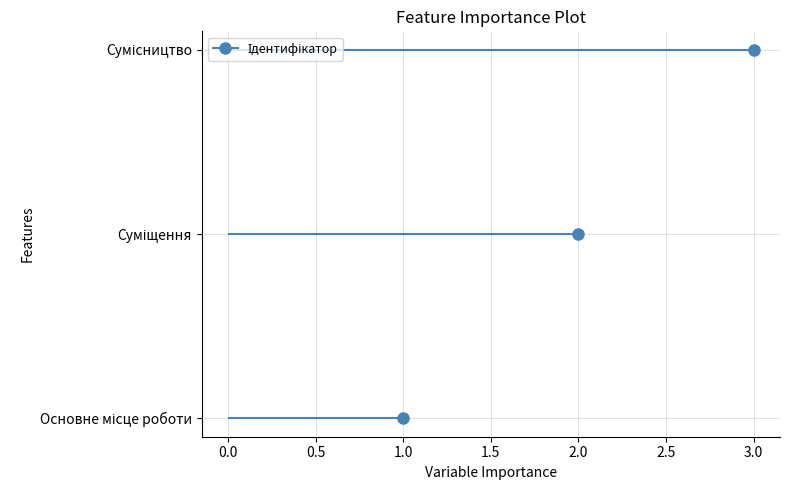

What is the label of the 3rd point from the left?

Сумісництво